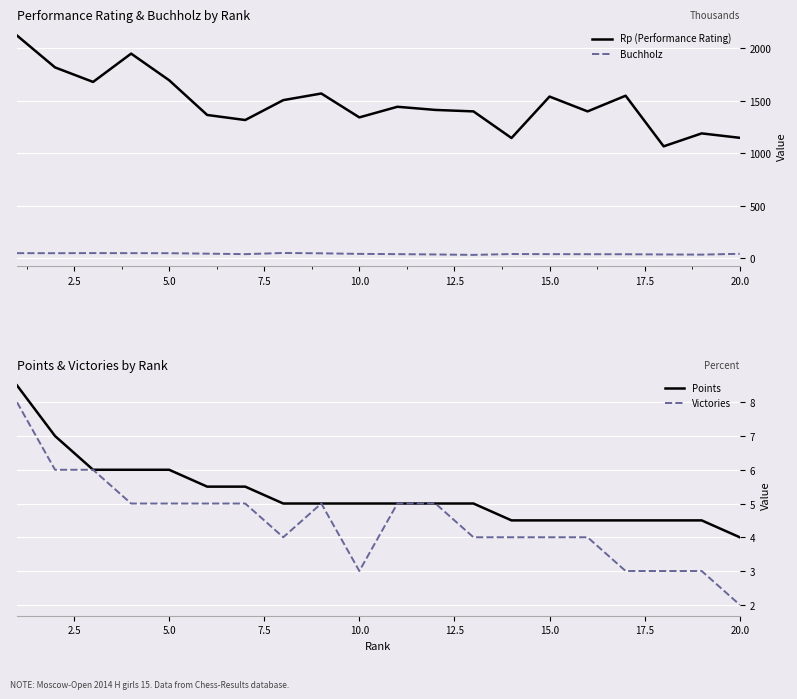

True or false: Rp (Performance Rating) and Points cross at least once.

False